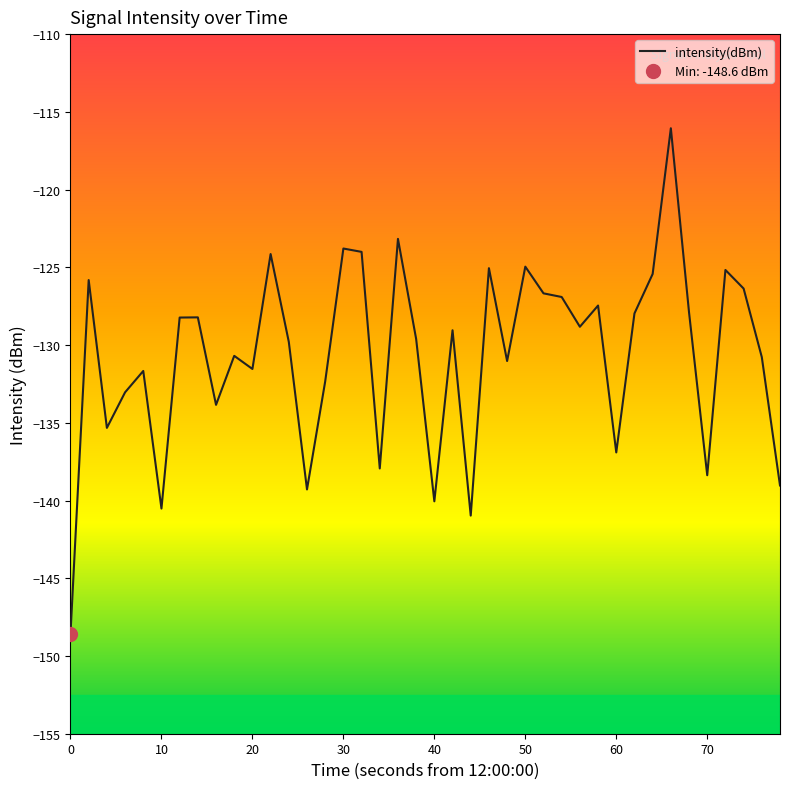

Is it true that intensity(dBm) equals -68.8 at 70?

False